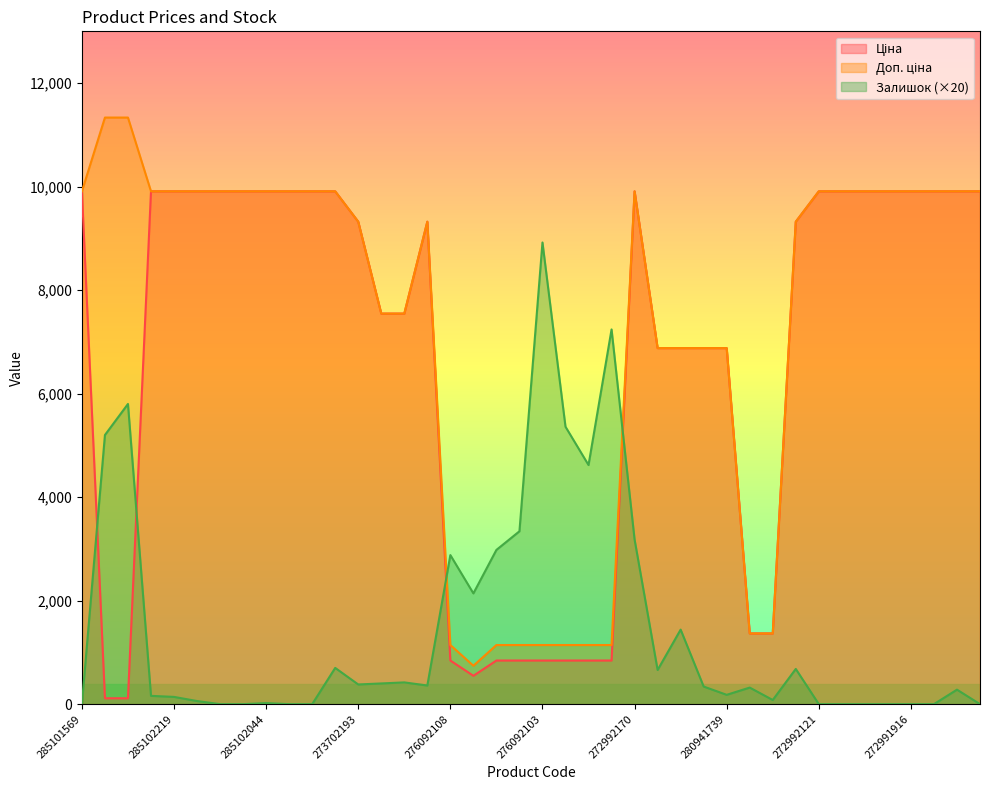

Which label corresponds to the largest value in the chart?

247132181